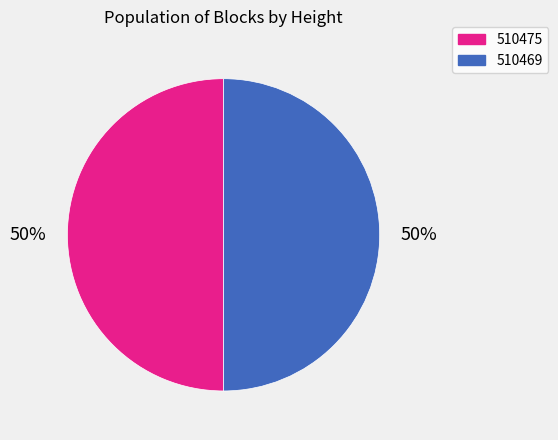

The 510469 slice represents 50% of the pie. True or false?

True